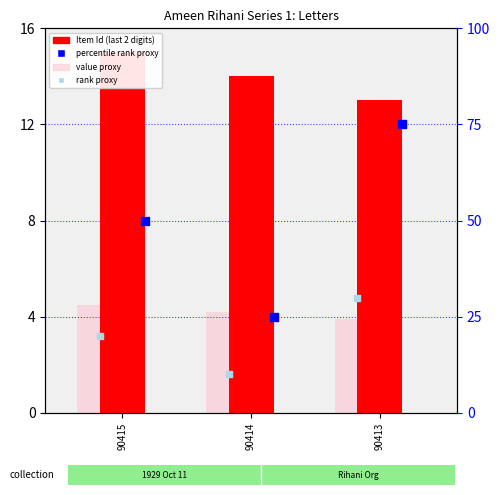

At which category is the sum across all series the highest?

90413